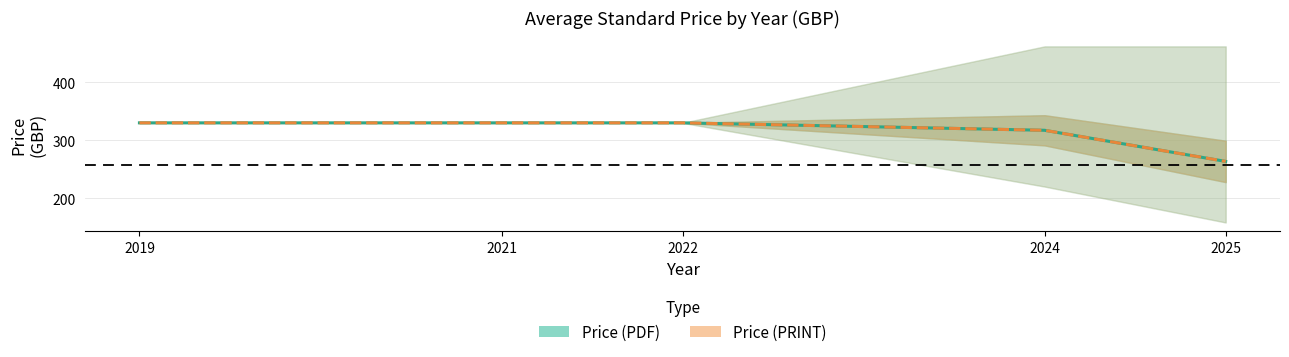

True or false: Avg Price (PDF) and Avg Price (PRINT) cross at least once.

False